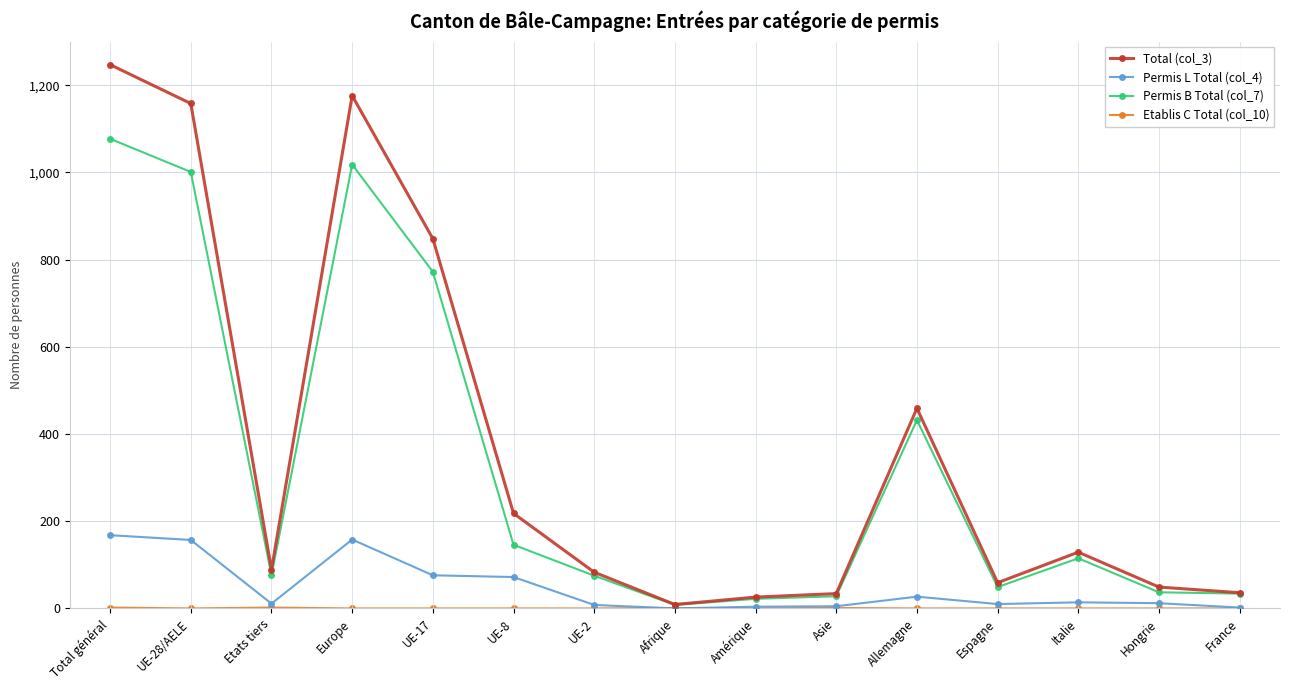

Is the value of Total (col_3) at Amérique greater than the value of Permis L Total (col_4) at Italie?

Yes